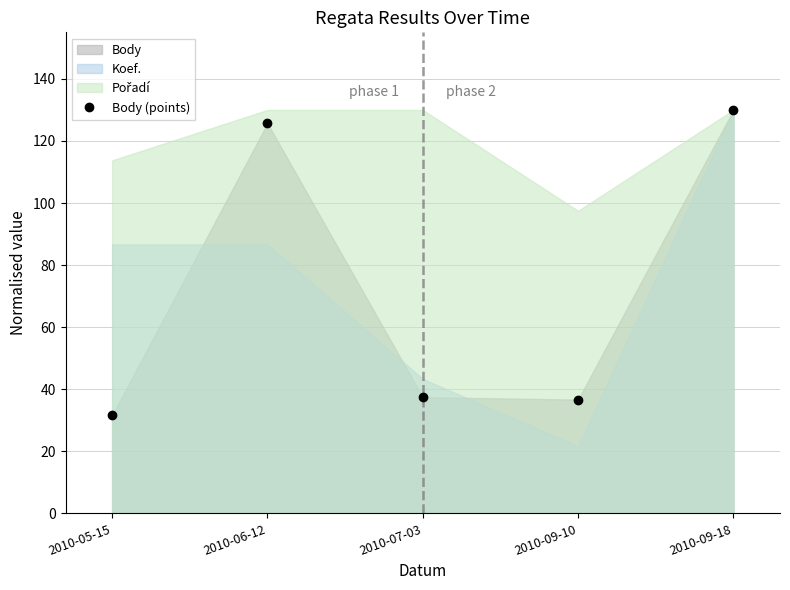

What is the label of the 4th point from the left?

2010-09-10